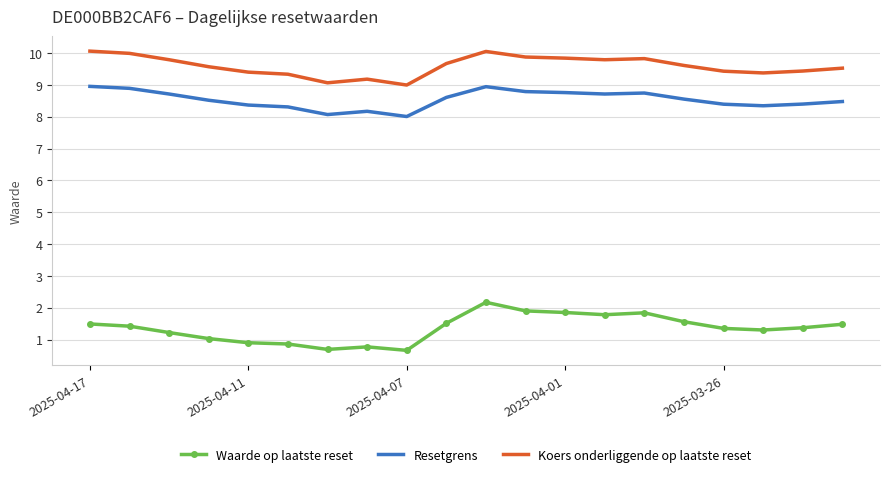

In Waarde op laatste reset, how many points are higher than both neighbors (excluding endpoints)?

3